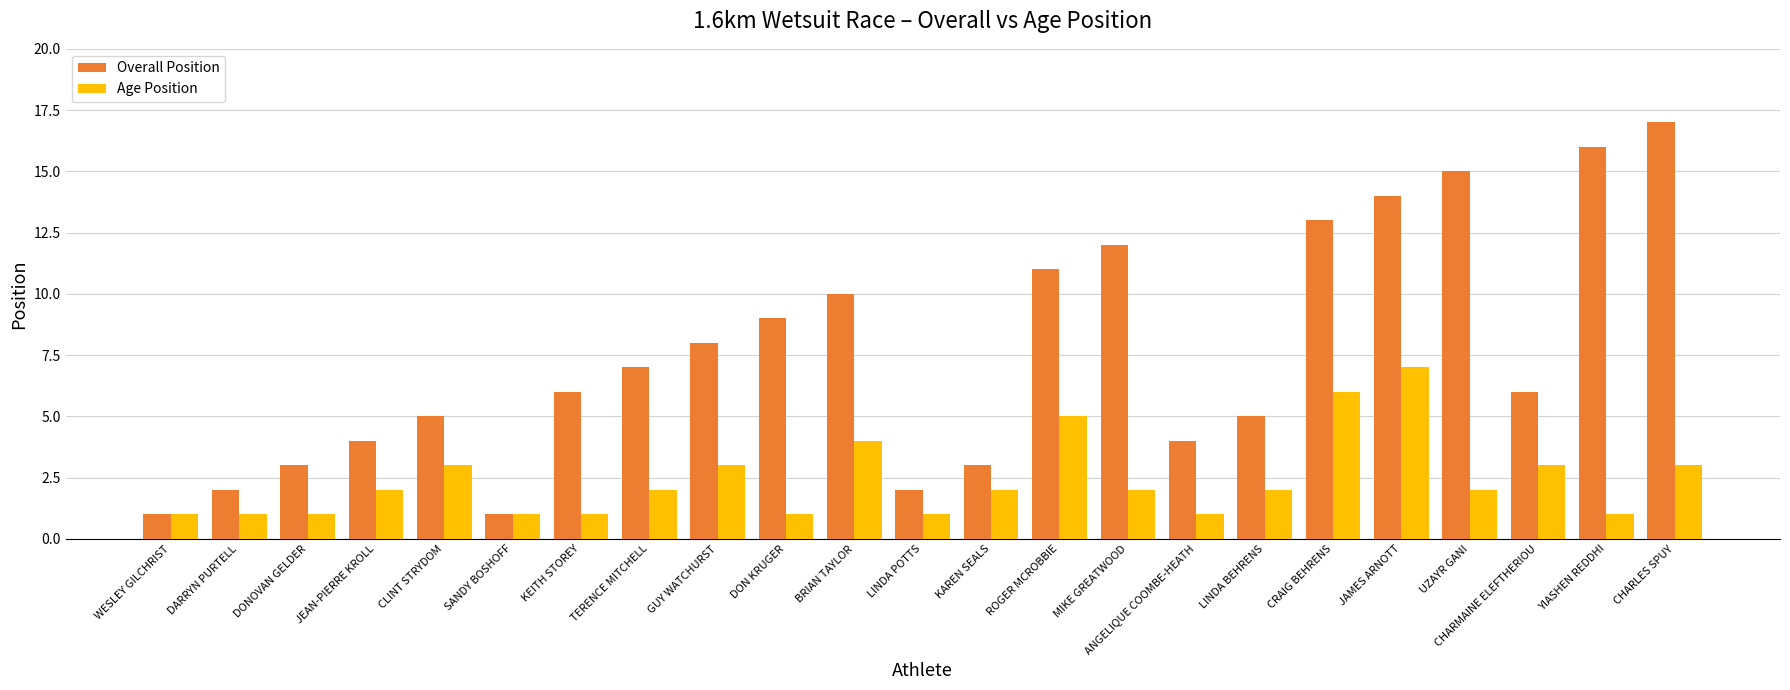

What is the difference between the highest and lowest values at CHARLES SPUY?

14